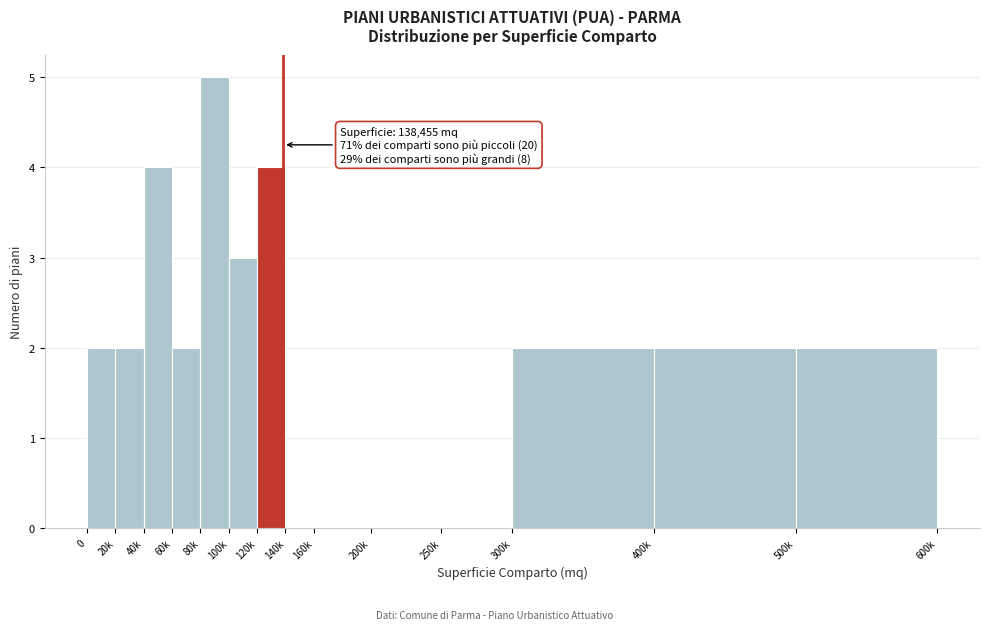

Reading left to right, list all the values displayed in this chart.

0=2	20k=2	40k=4	60k=2	80k=5	100k=3	120k=4	140k=0	160k=0	200k=0	250k=0	300k=2	400k=2	500k=2